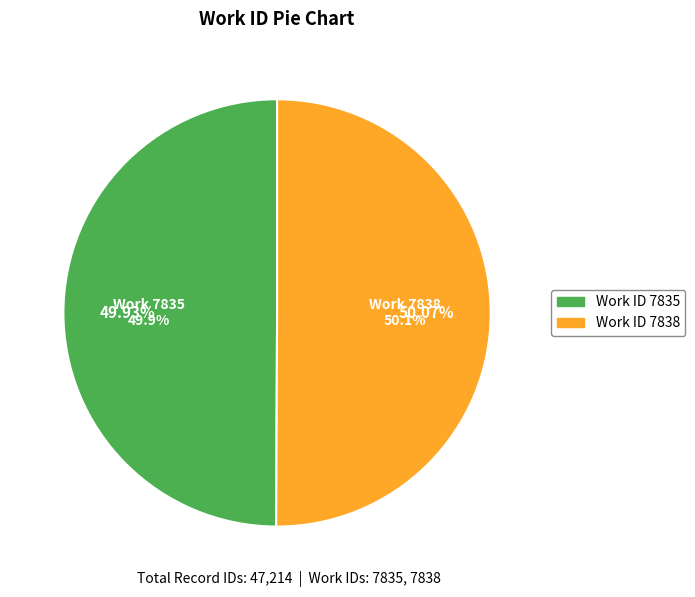

Count the number of slices in the pie.

2